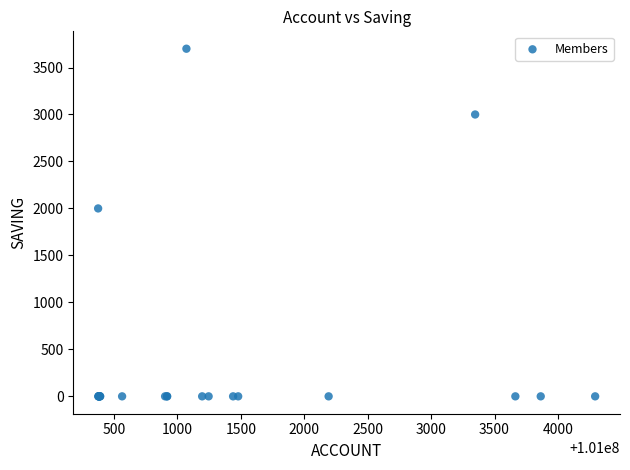

What Y value in the scatter plot is closest to 1850?

2000